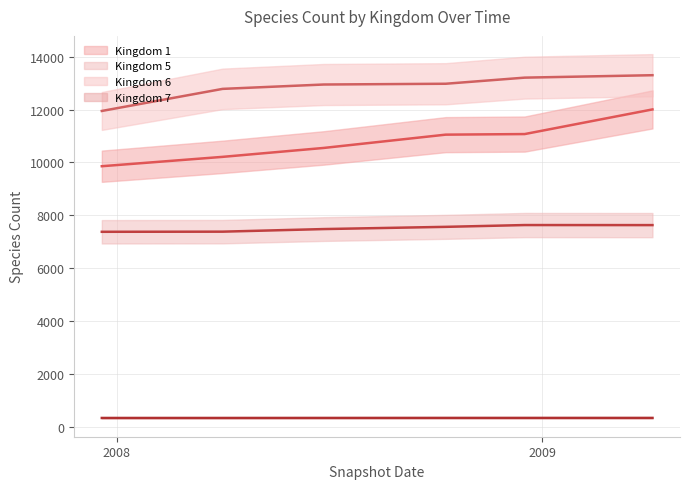

What is the sum of the Kingdom 5 values at 2008-04-01 and 2009-10-01?

15133